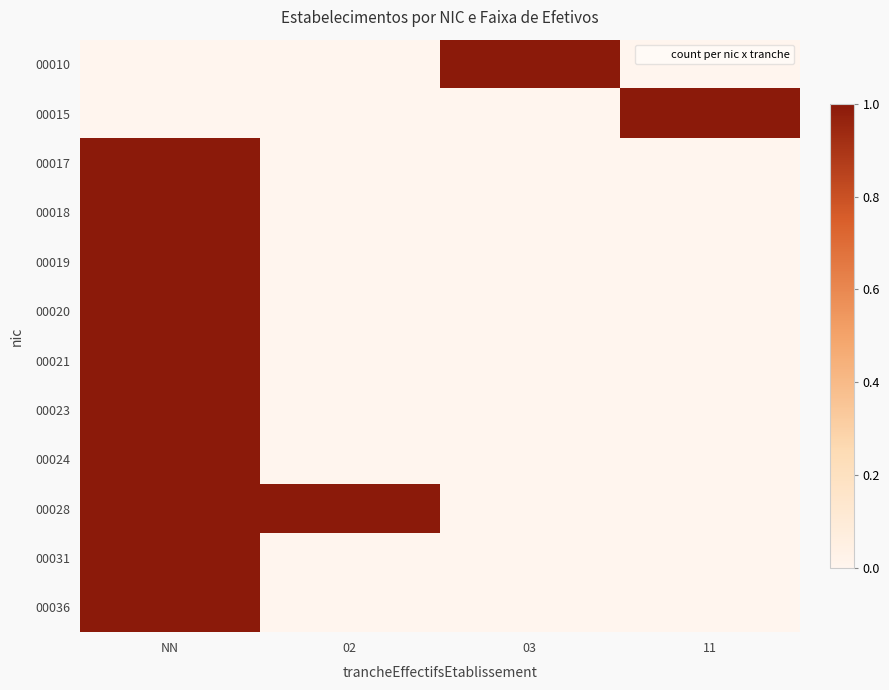

Which series has the largest range (max minus min)?

00010